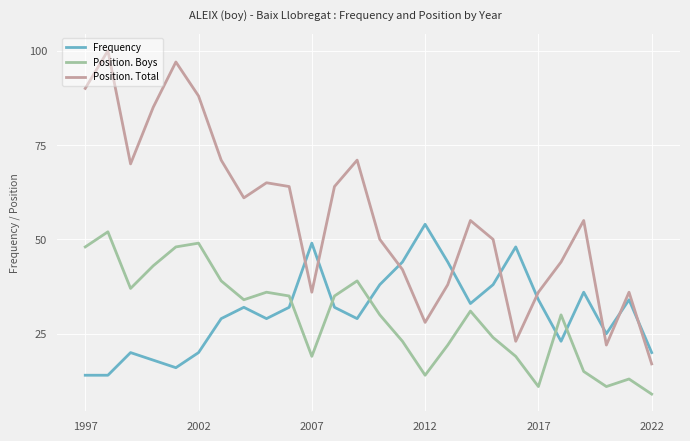

What is the lowest value of the Frequency series?

14